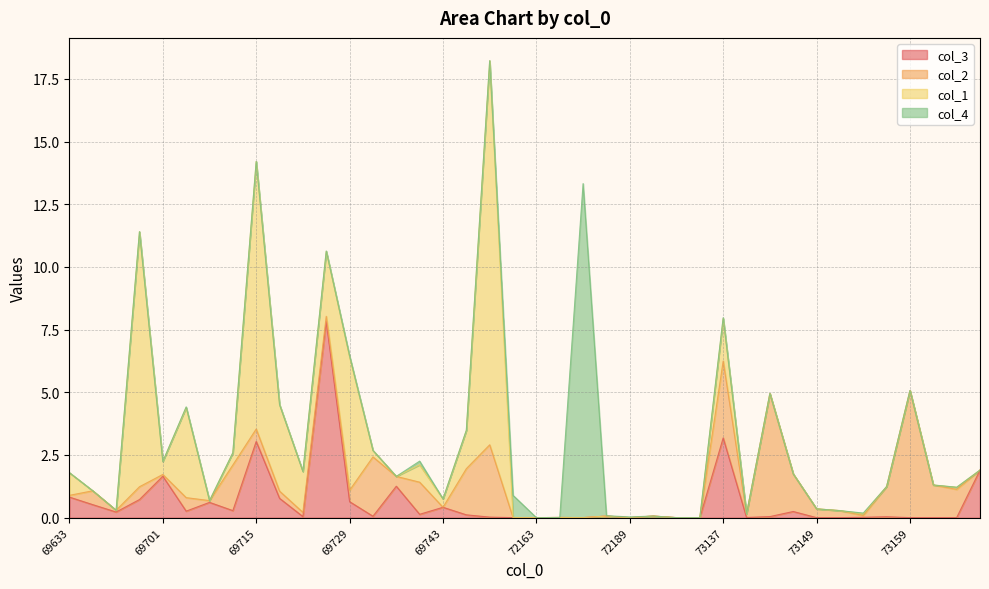

How many series are shown in this chart?

4